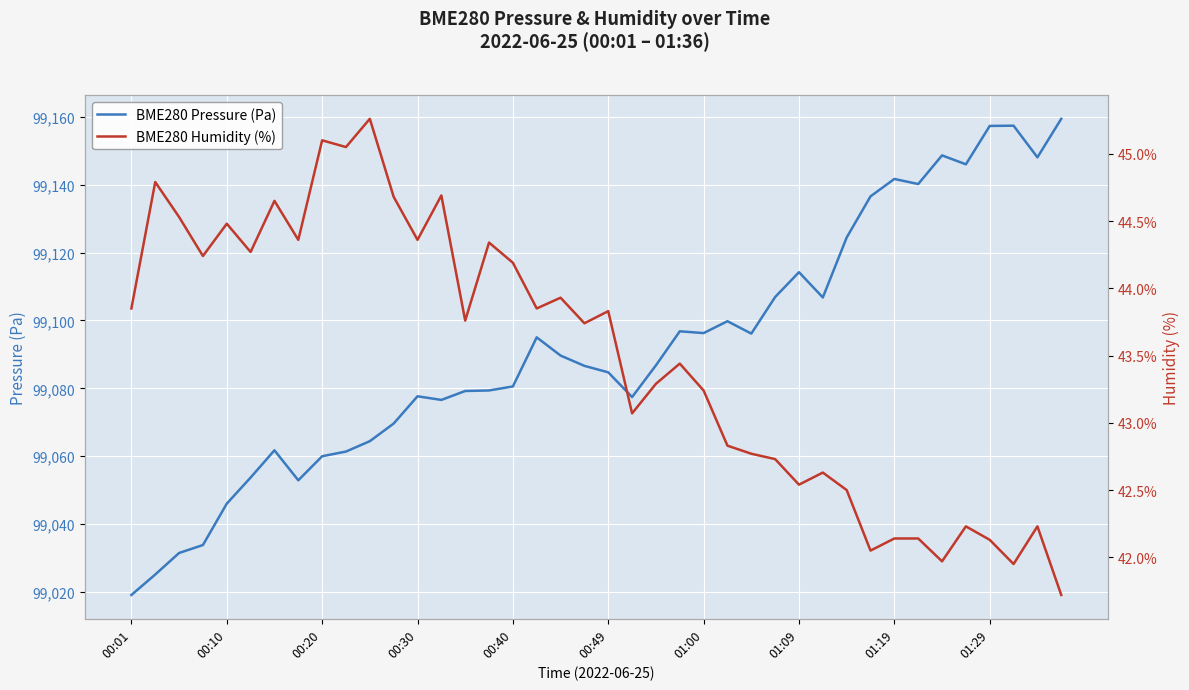

Reading left to right, what are all the values shown in this chart?

BME280 Pressure (Pa): 99019.1	99025.2	99031.5	99033.8	99046.0	99053.7	99061.8	99052.9	99060.0	99061.4	99064.4	99069.6	99077.7	99076.6	99079.2	99079.4	99080.6	99095.0	99089.7	99086.6	99084.7	99077.4	99086.8	99096.8	99096.3	99099.8	99096.1	99106.9	99114.2	99106.8	99124.4	99136.6	99141.7	99140.2	99148.6	99146.0	99157.3	99157.4	99148.1	99159.4
BME280 Humidity (%): 43.9	44.8	44.5	44.2	44.5	44.3	44.6	44.4	45.1	45.0	45.3	44.7	44.4	44.7	43.8	44.3	44.2	43.9	43.9	43.7	43.8	43.1	43.3	43.4	43.2	42.8	42.8	42.7	42.5	42.6	42.5	42.0	42.1	42.1	42.0	42.2	42.1	42.0	42.2	41.7